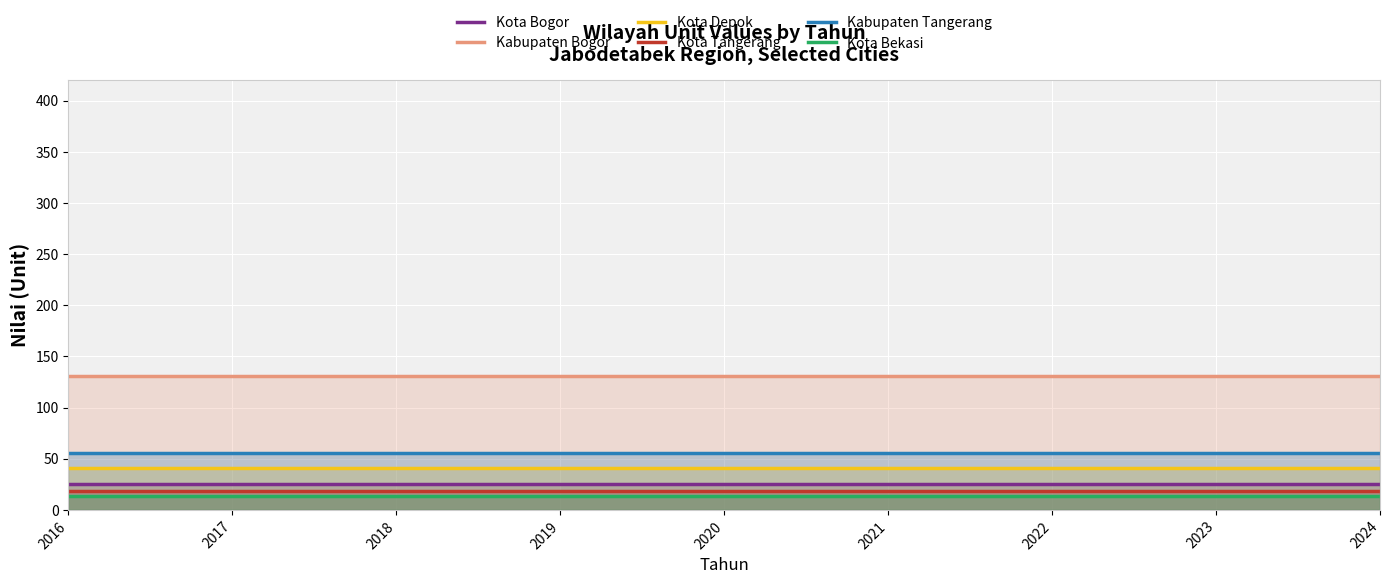

The Kota Bekasi series shows 6.8 at 2019. True or false?

False